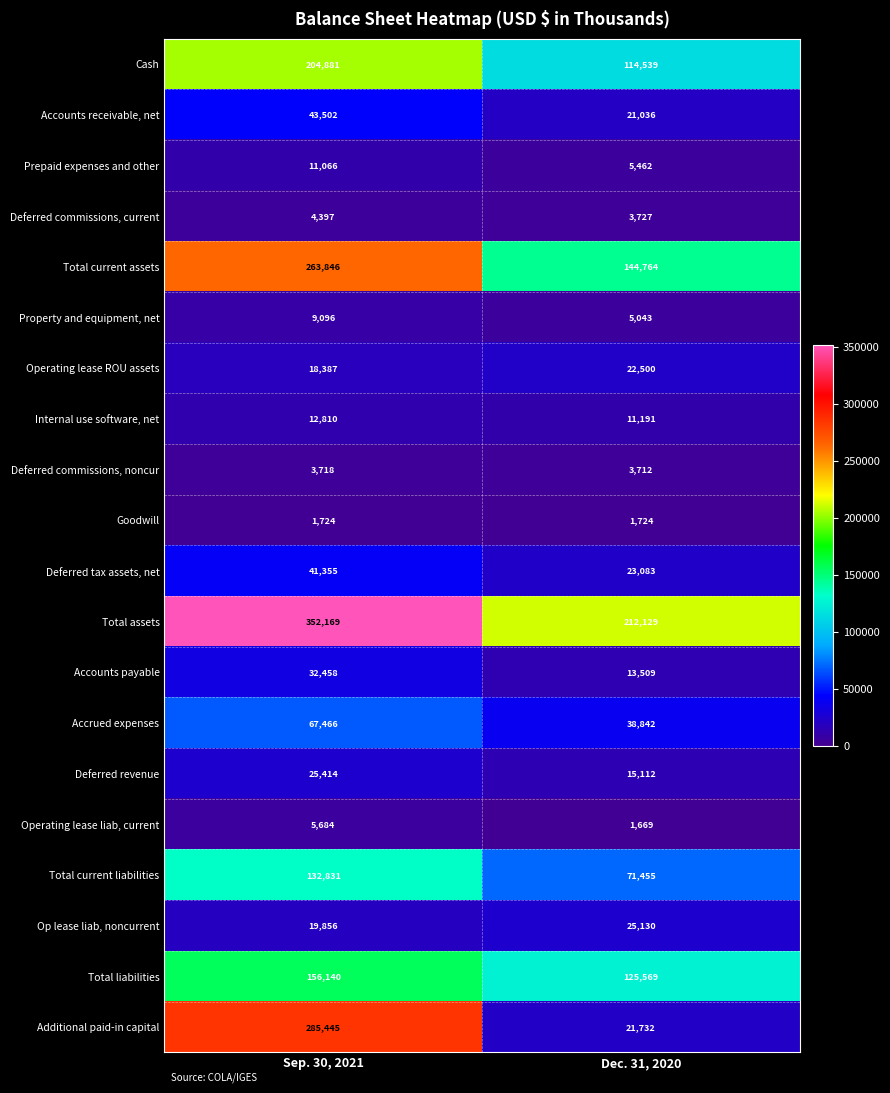

What is the difference between the highest and lowest values at Sep. 30, 2021?

350445